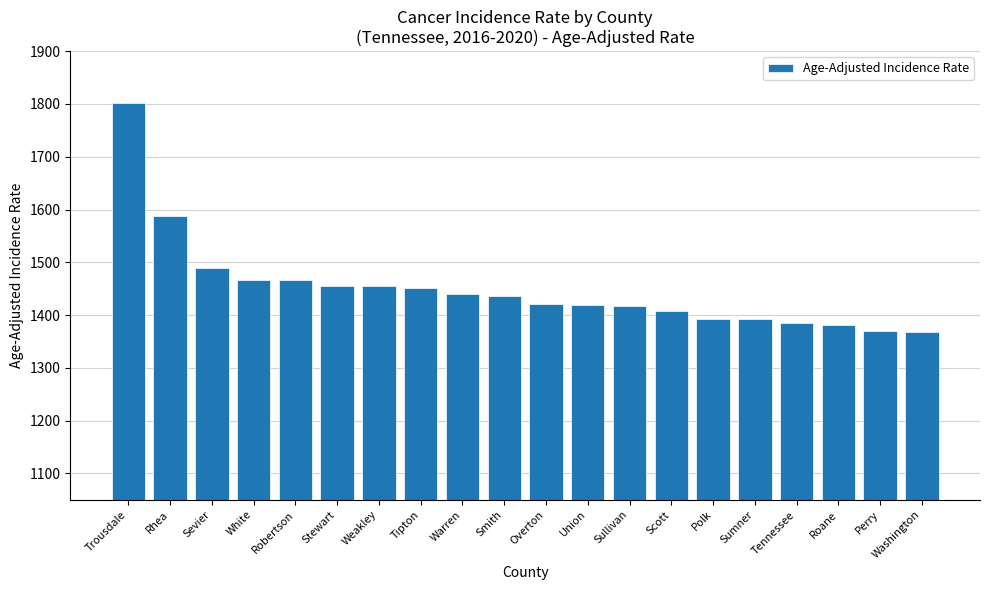

What is the smallest value displayed?

1367.9